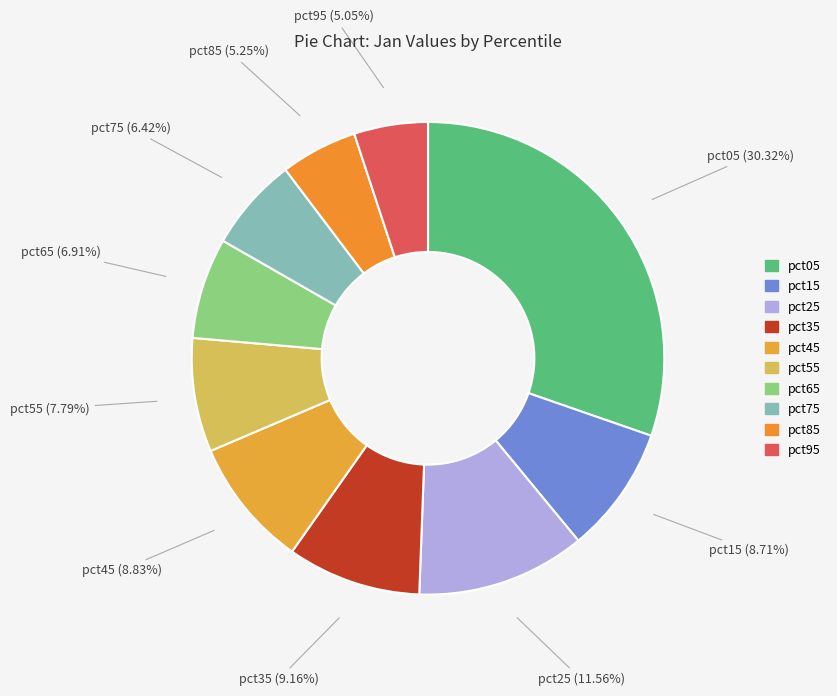

To the nearest percent, what is the difference between the pct85 and pct45 slice percentages?

4%